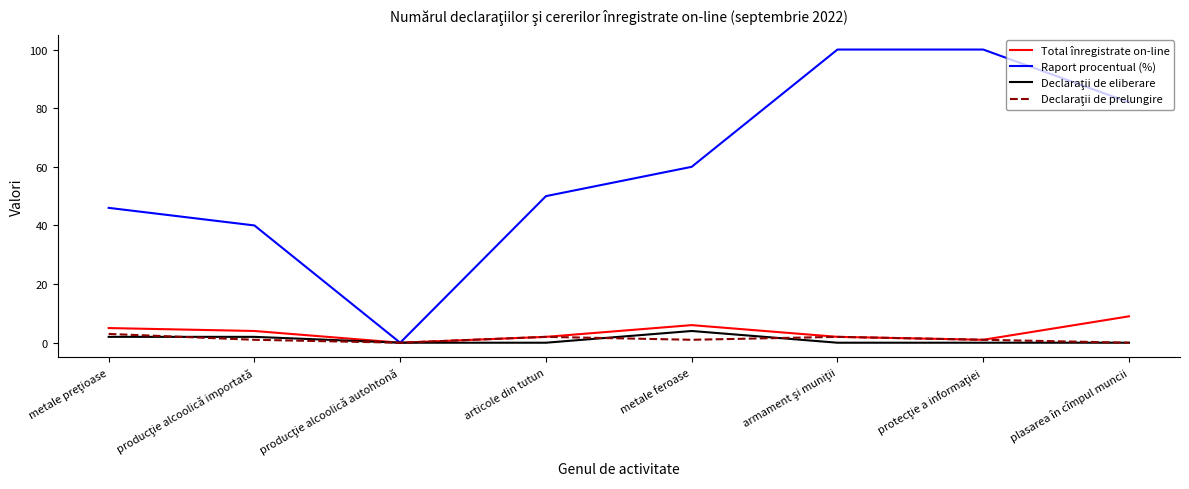

At which label is Raport procentual (%) closest to 50?

articole din tutun